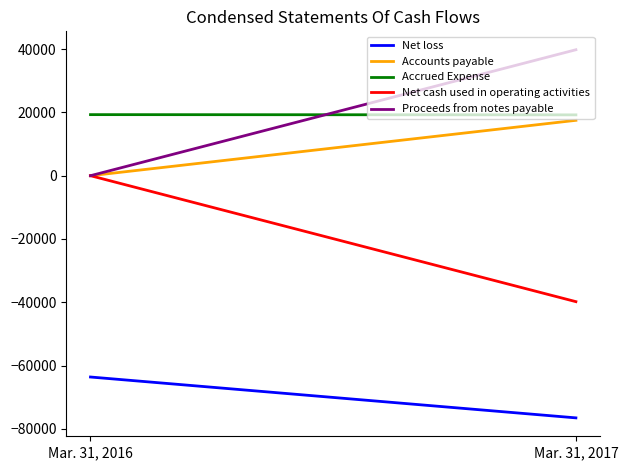

Does the chart display data point markers on the line(s)?

No